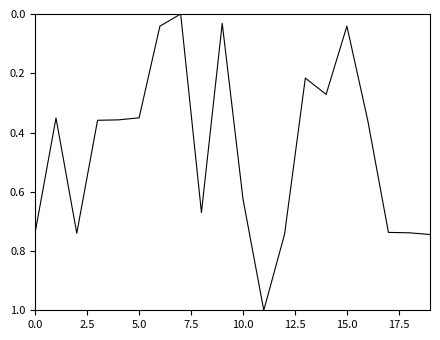

What is the greatest value displayed?

1.0